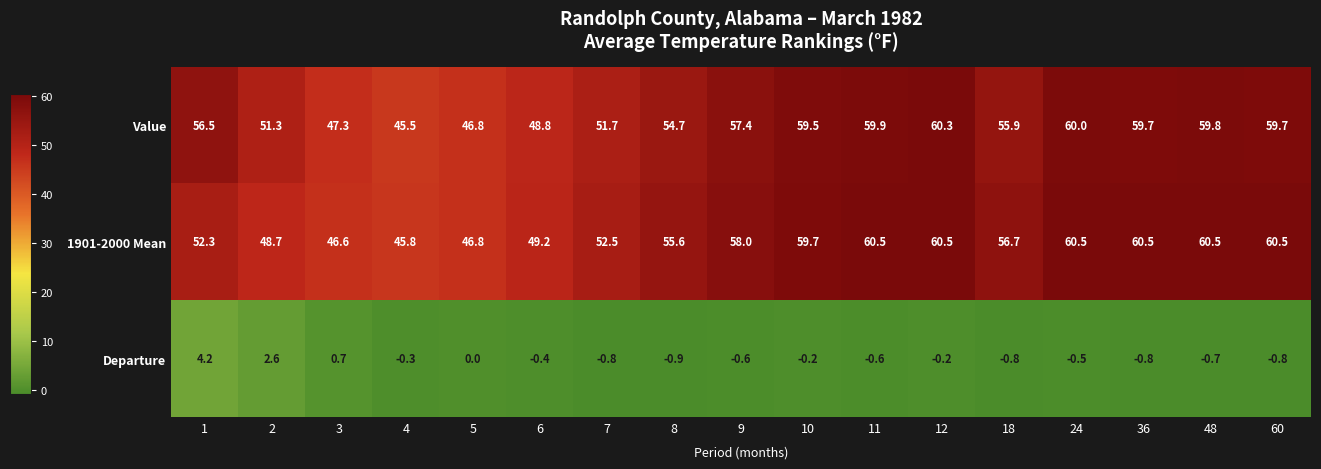

Between 1 and 4, which series saw the biggest shift?

Value